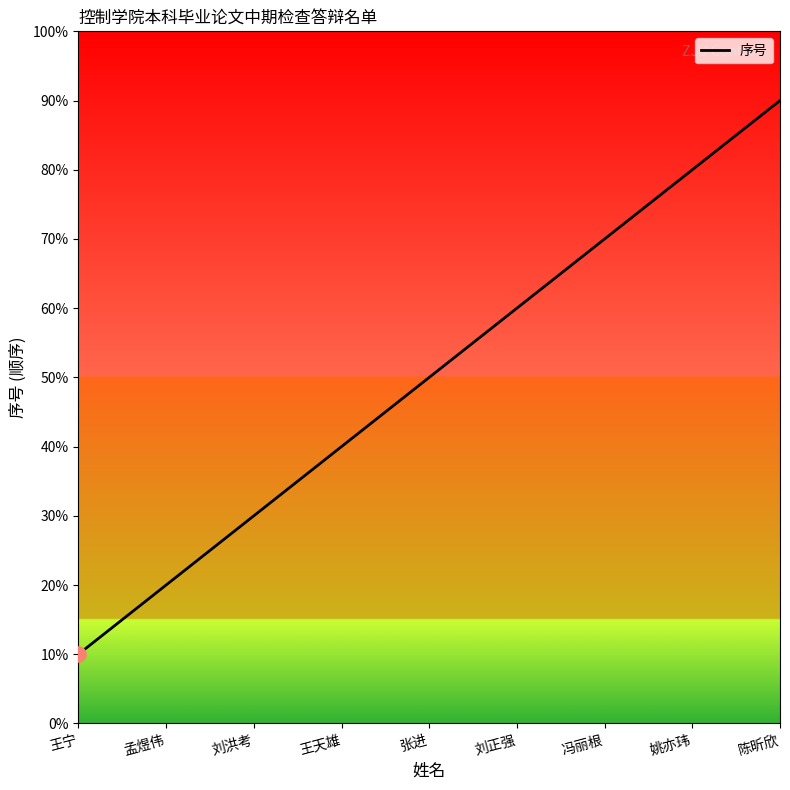

What is the change in value from 孟煜伟 to 冯丽根?

+5